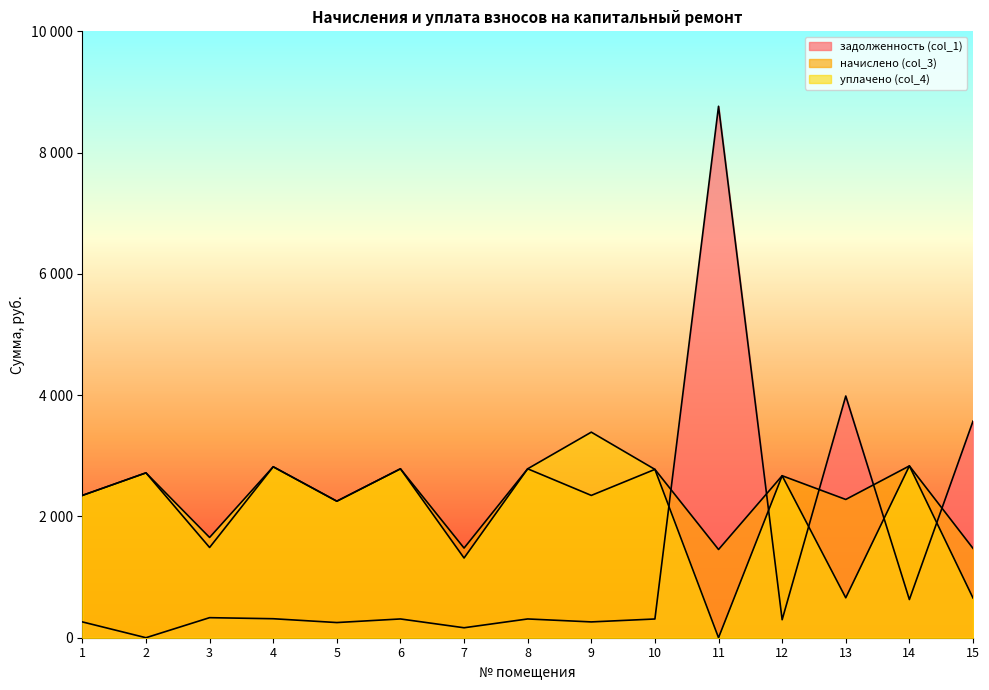

True or false: задолженность (col_1) and начислено (col_3) intersect in this chart.

True